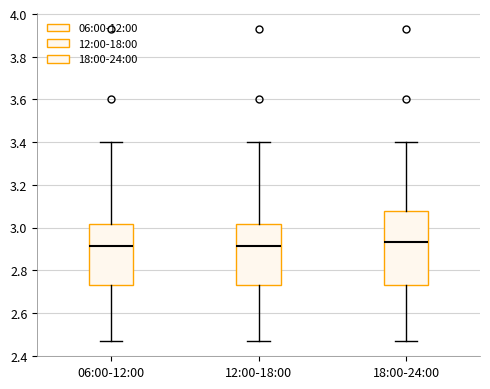

Reading left to right, transcribe this box plot: for each box, give where its median line is, the range the box spans, and where its two whiskers end, as read against the y-axis. The values are not printed on the chart, so give them approximately, as read against the axis.

06:00-12:00: median 2.92, box 2.74 to 3.02, whiskers 2.48 to 3.40
12:00-18:00: median 2.92, box 2.74 to 3.02, whiskers 2.48 to 3.40
18:00-24:00: median 2.94, box 2.74 to 3.08, whiskers 2.48 to 3.40